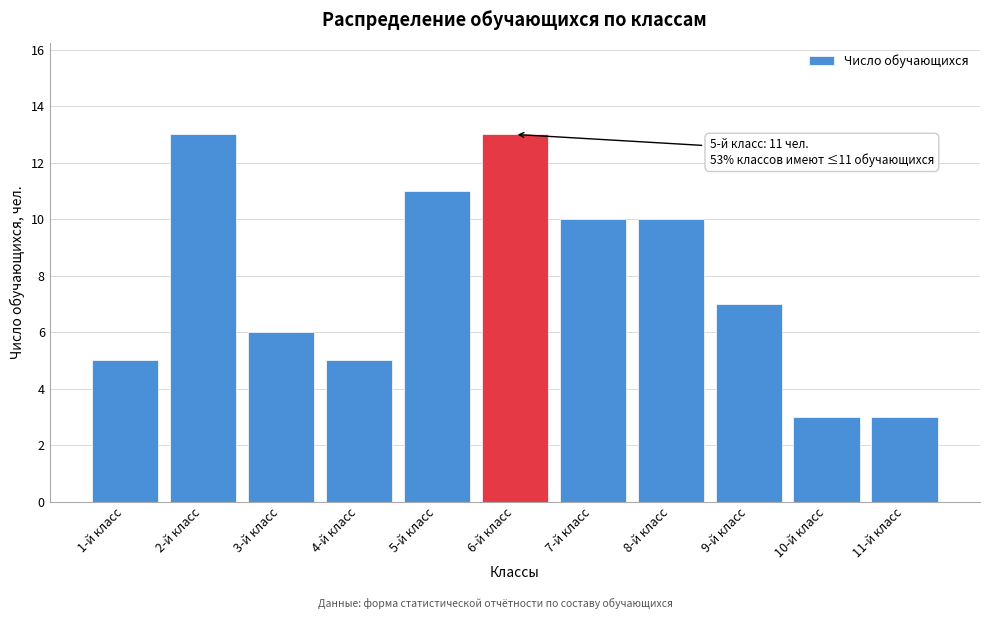

Reading right to left, extract all data points from this chart.

11-й класс=3	10-й класс=3	9-й класс=7	8-й класс=10	7-й класс=10	6-й класс=13	5-й класс=11	4-й класс=5	3-й класс=6	2-й класс=13	1-й класс=5